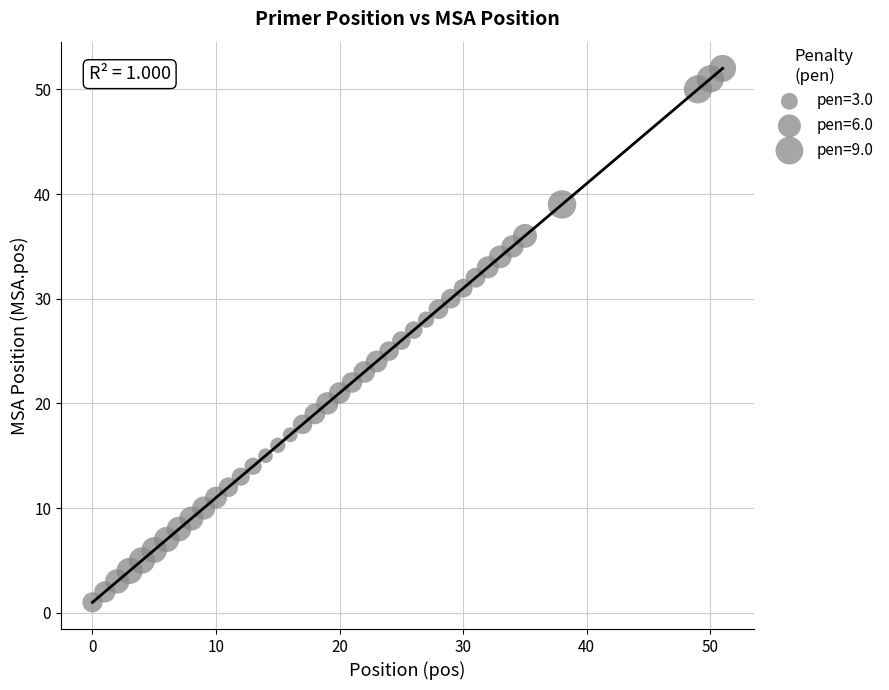

What is the range of Y values (max minus min)?

51